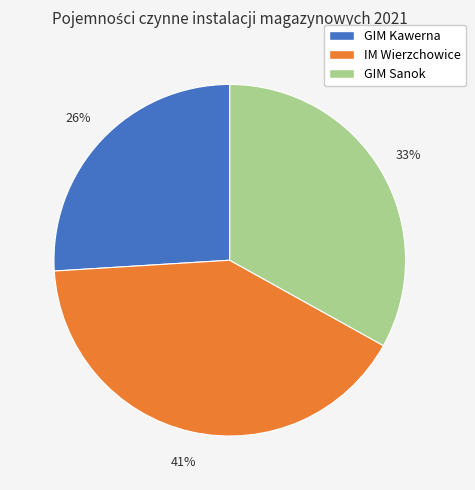

To the nearest percent, what portion does IM Wierzchowice represent?

41%